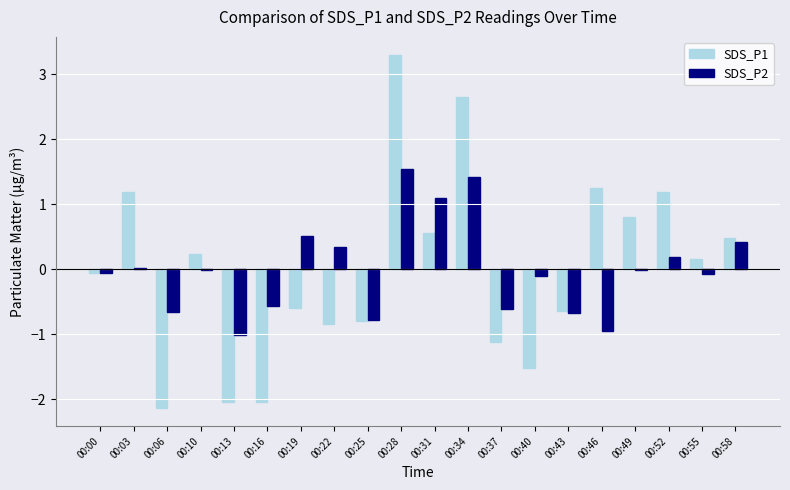

At which category is the sum across all series the highest?

00:28